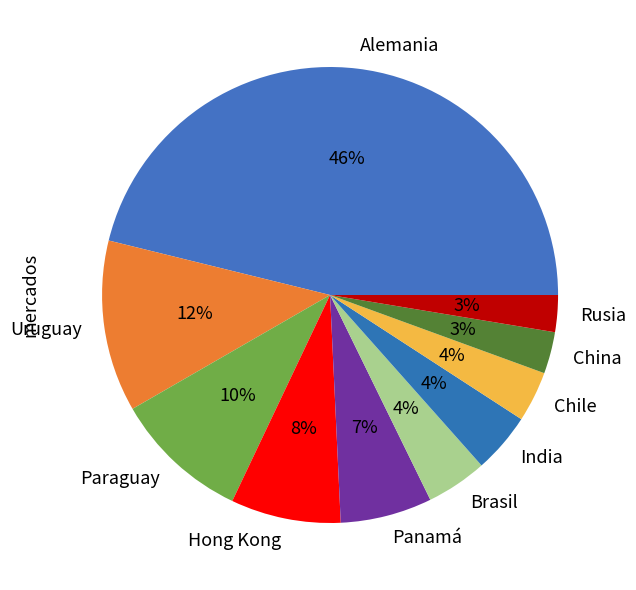

Is it true that Chile is 4% of the pie?

True